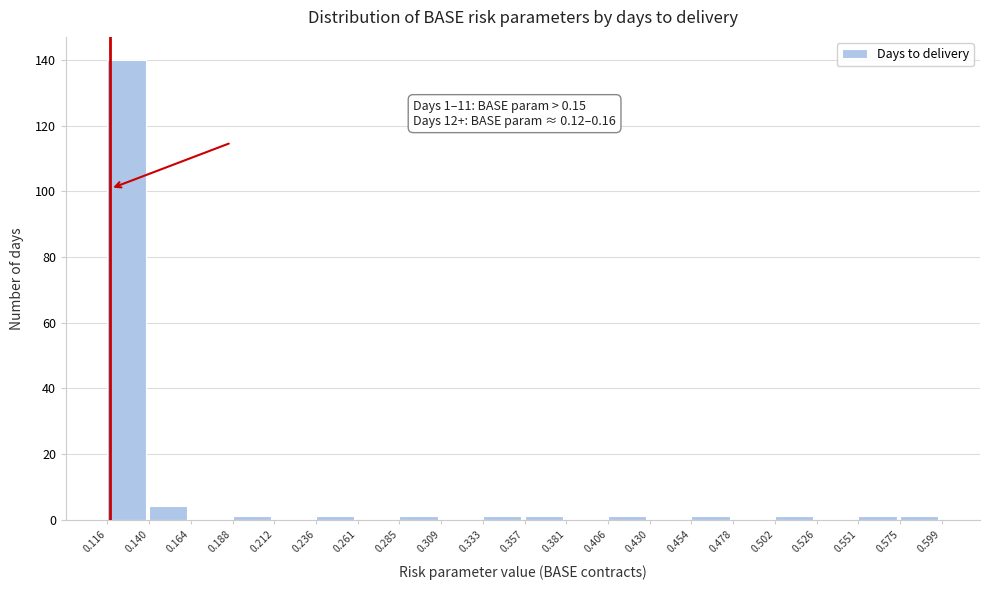

Over which range of the x-axis is the bar tallest?

0.116 to 0.140